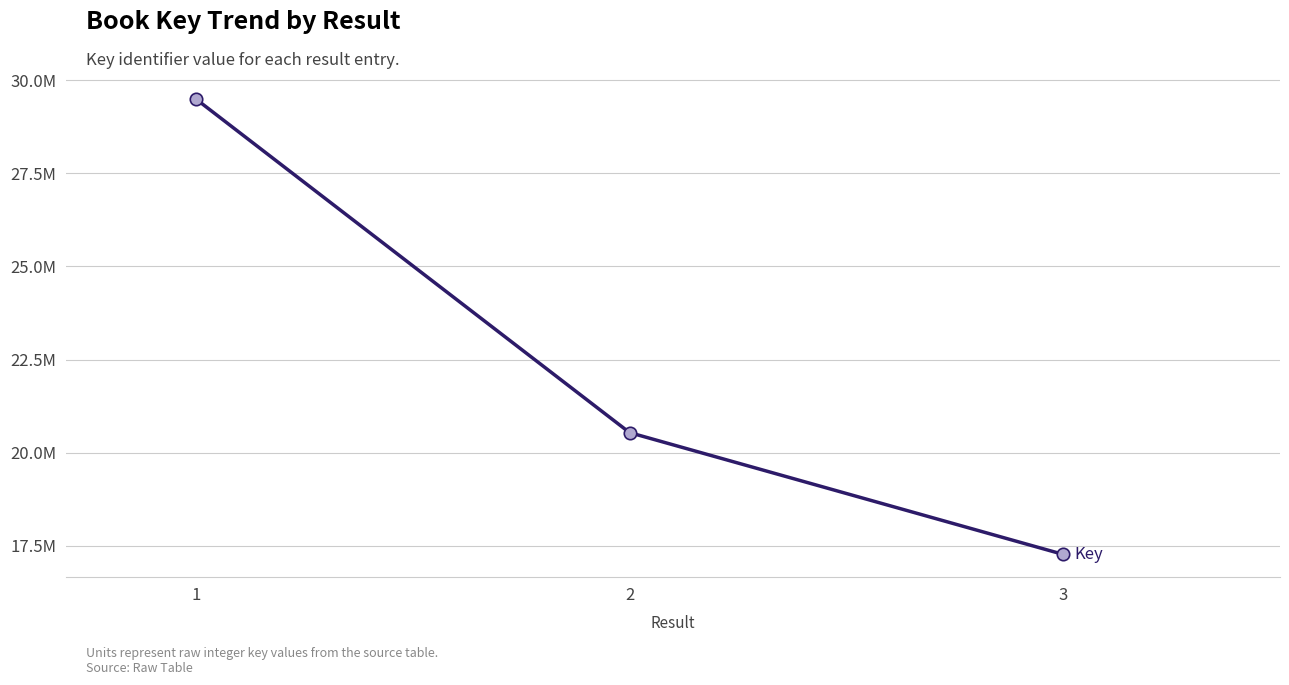

Does the chart have visible grid lines?

Yes